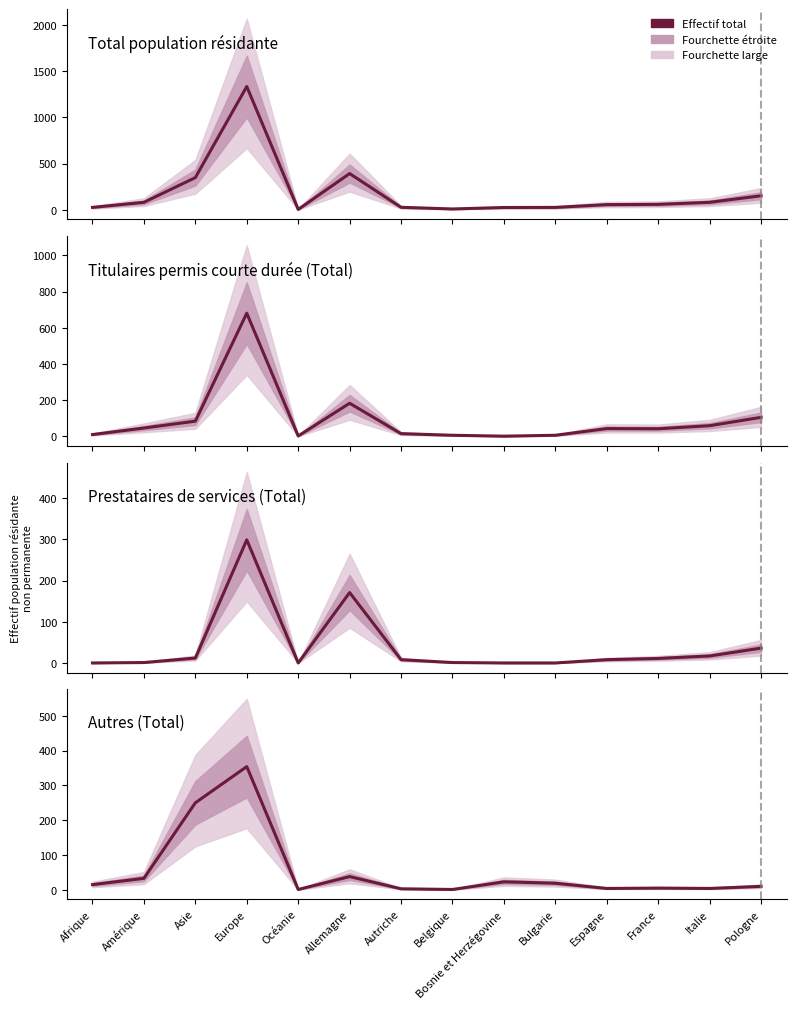

Which series has the widest spread of values?

Total population résidante